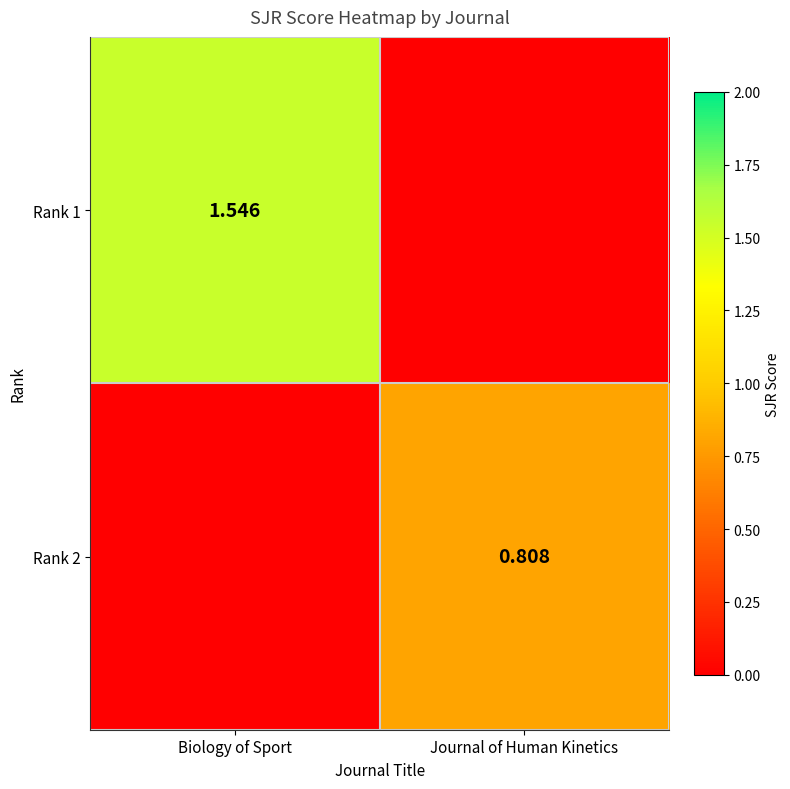

What is the difference between the highest and lowest values at Journal of Human Kinetics?

0.8